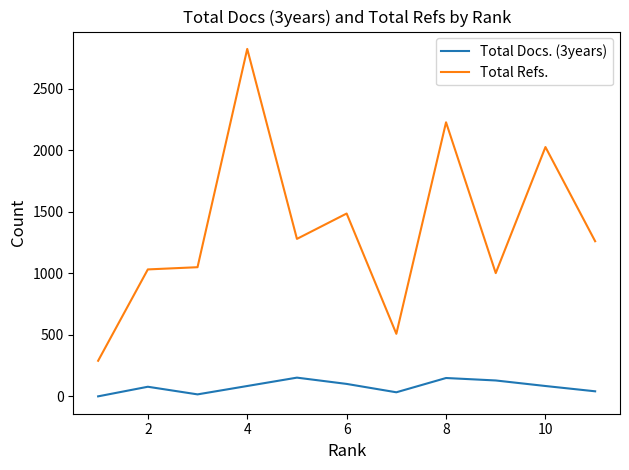

Which series has the largest total across all categories?

Total Refs.